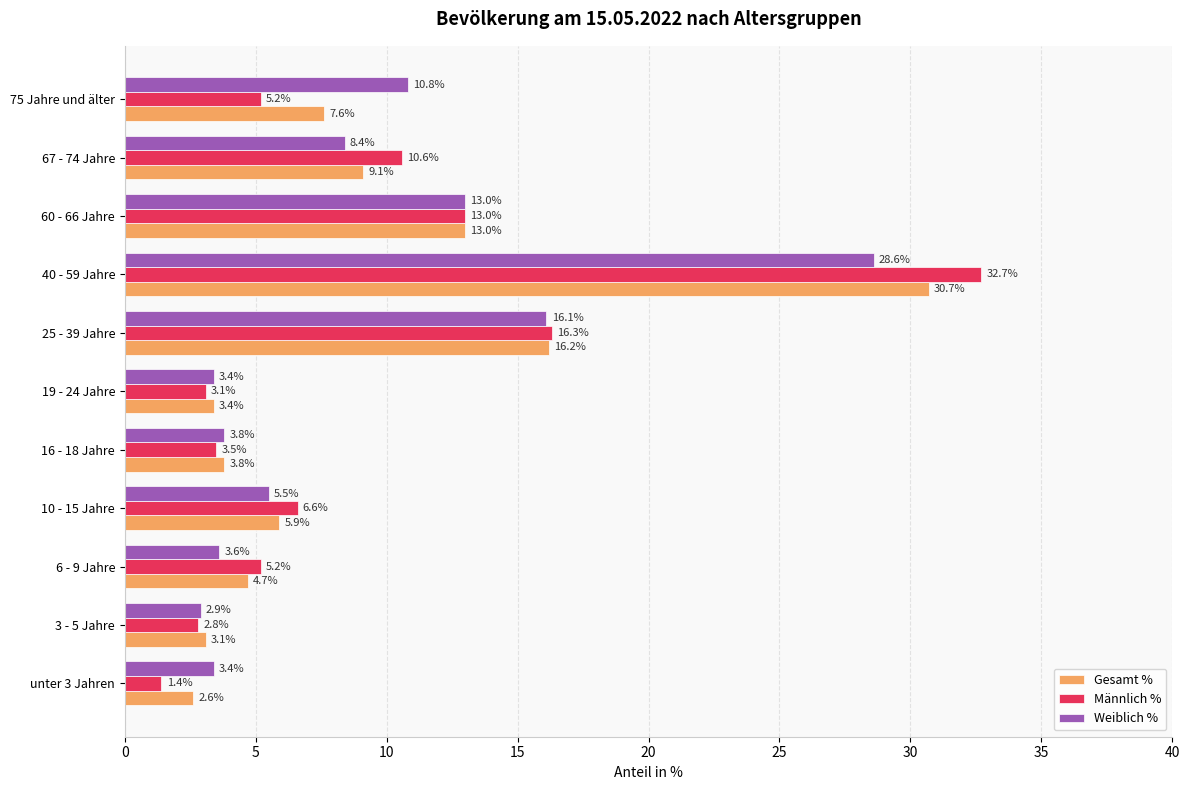

Where is Männlich % nearest to the value 17?

25 - 39 Jahre